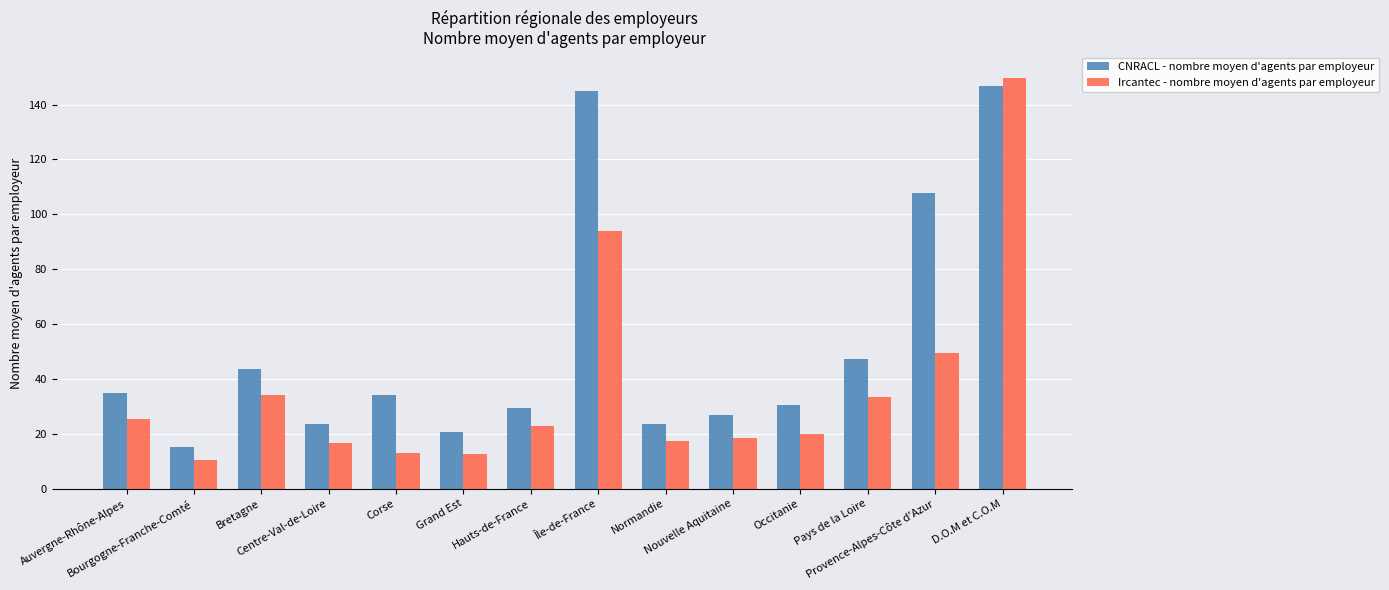

The value of CNRACL - nombre moyen d'agents par employeur at Centre-Val-de-Loire is 23.6. True or false?

True